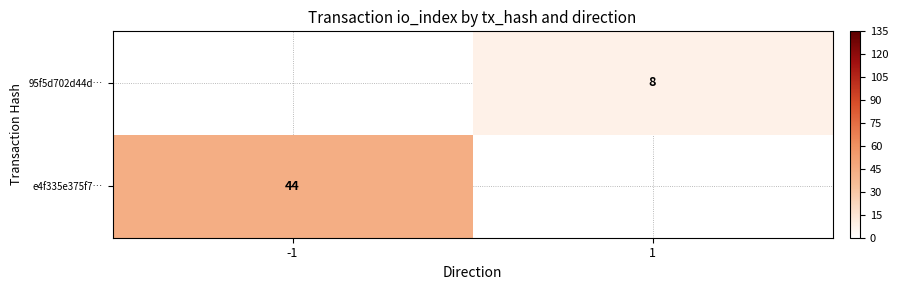

Is the value of 95f5d702d44d… at 1 greater than the value of e4f335e375f7… at -1?

No